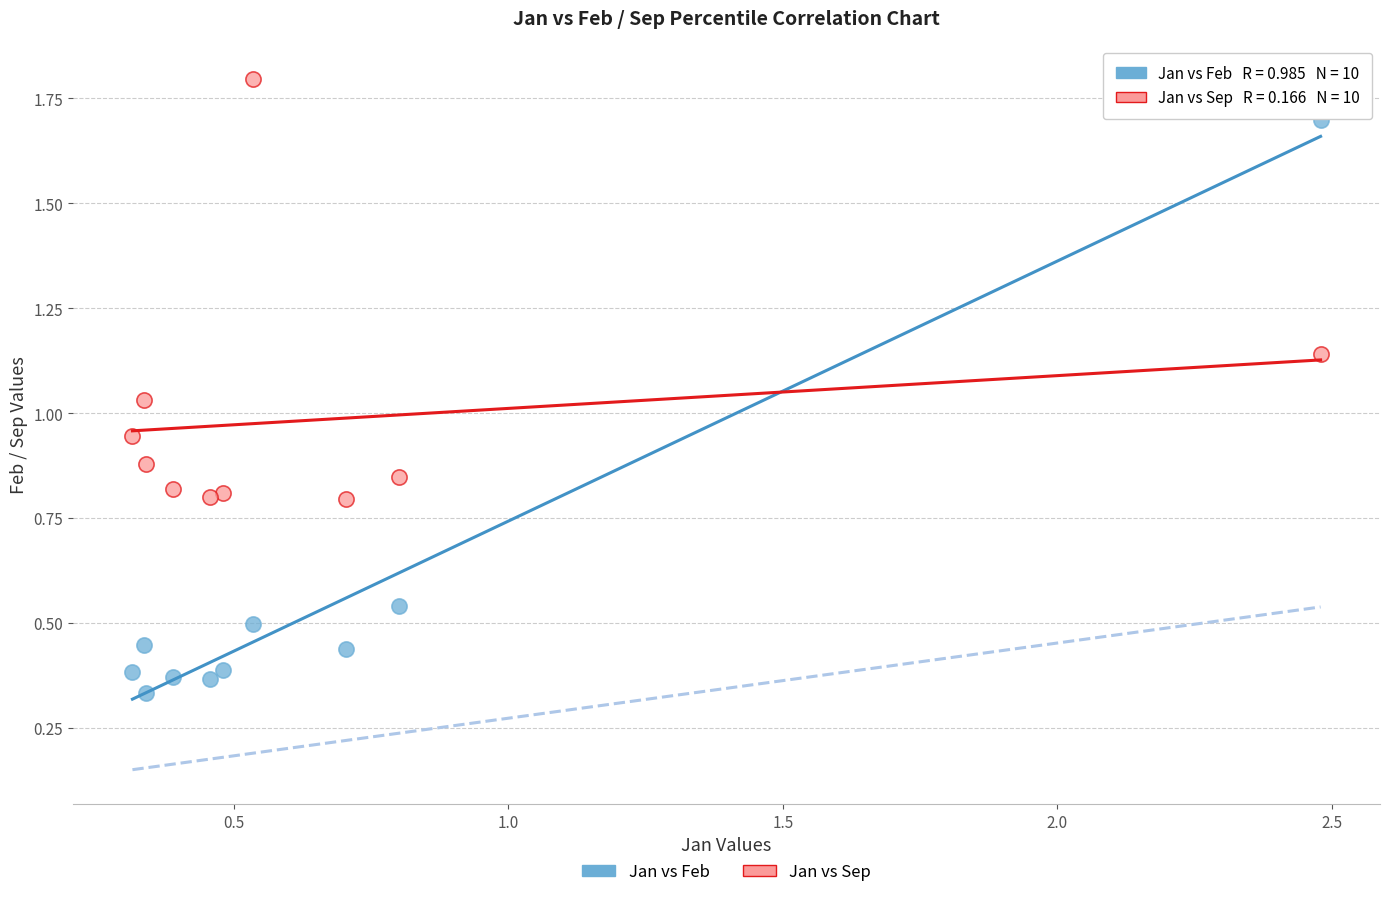

What are all the series names shown in the legend?

Jan vs Feb, Jan vs Sep